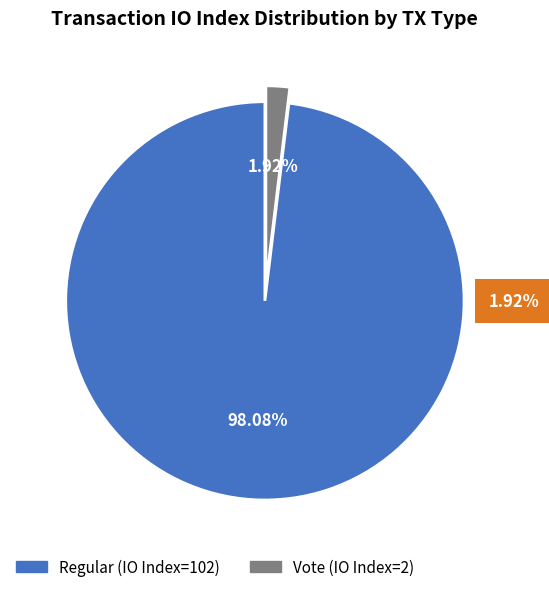

How much of the chart is everything except Regular?

1.9%